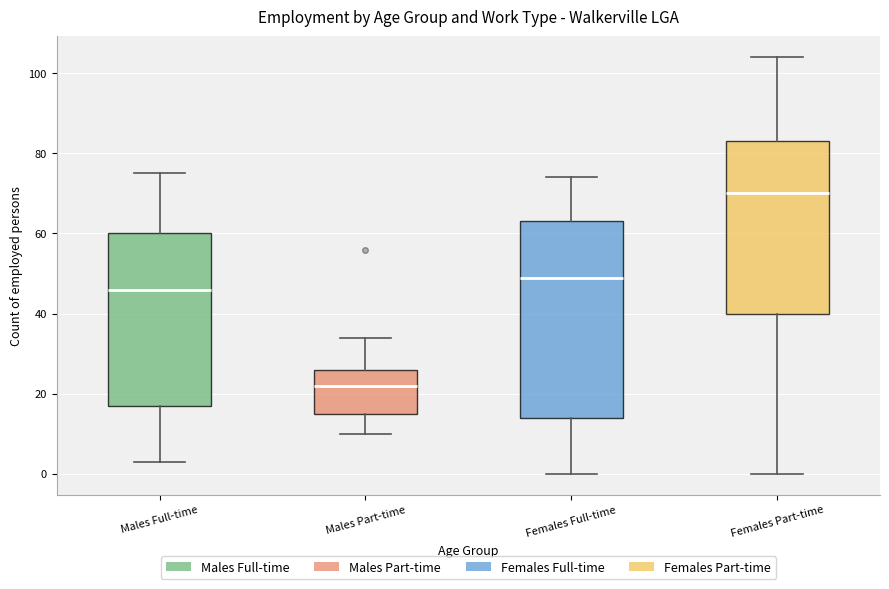

Reading left to right, transcribe this box plot: for each box, give where its median line is, the range the box spans, and where its two whiskers end, as read against the y-axis. The values are not printed on the chart, so give them approximately, as read against the axis.

Males Full-time: median 46, box 18 to 60, whiskers 4 to 76
Males Part-time: median 22, box 16 to 26, whiskers 10 to 34
Females Full-time: median 50, box 14 to 64, whiskers 0 to 74
Females Part-time: median 70, box 40 to 84, whiskers 0 to 104